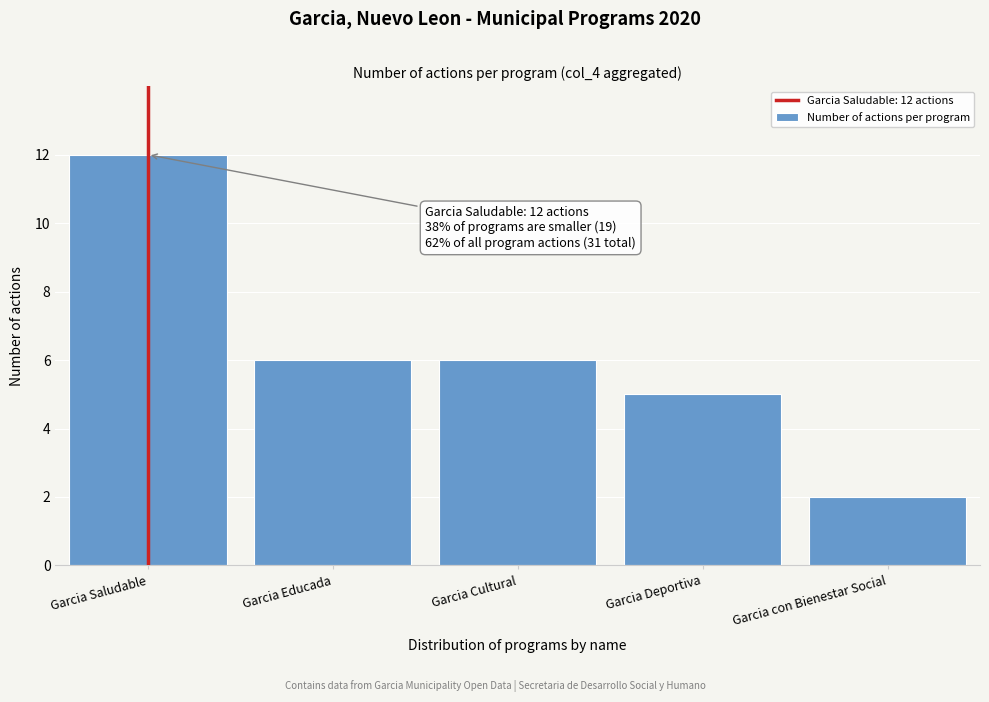

Reading left to right, extract all data points from this chart.

12	6	6	5	2